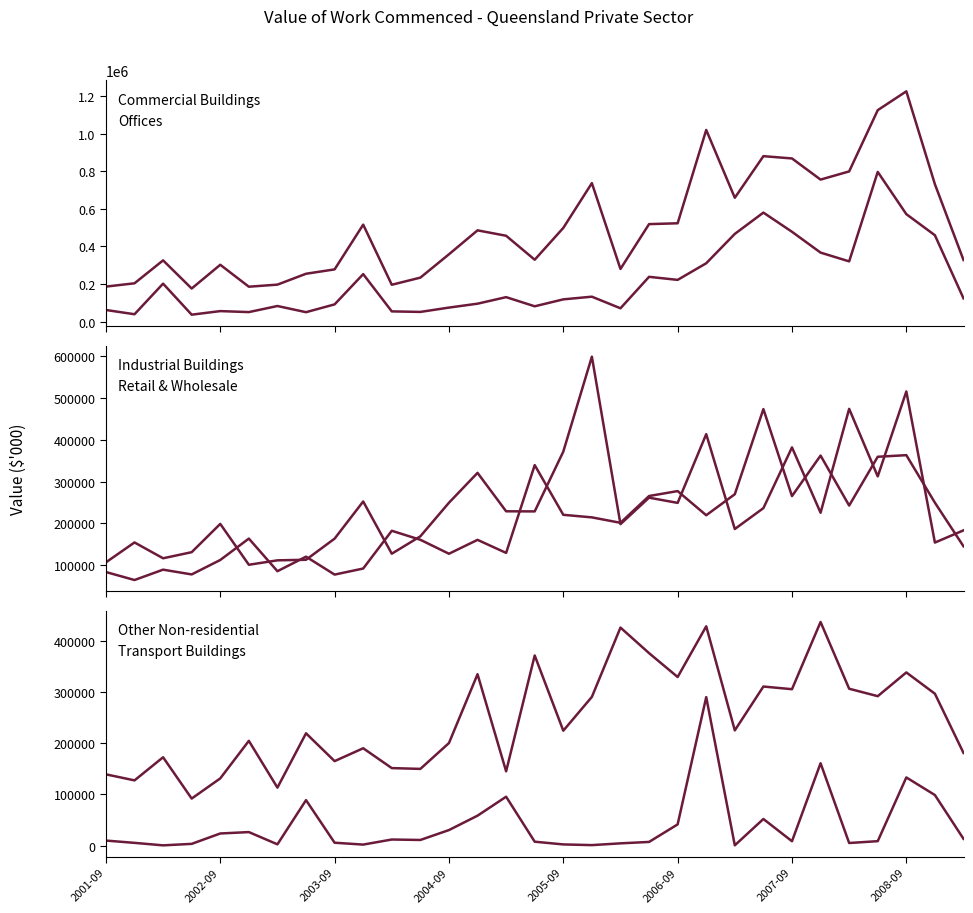

How many series are shown in this chart?

6